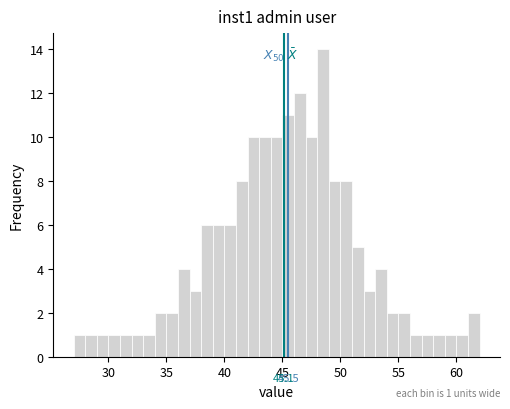

Read against the x-axis, roughly where is the centre of the tallest bar?

48.5